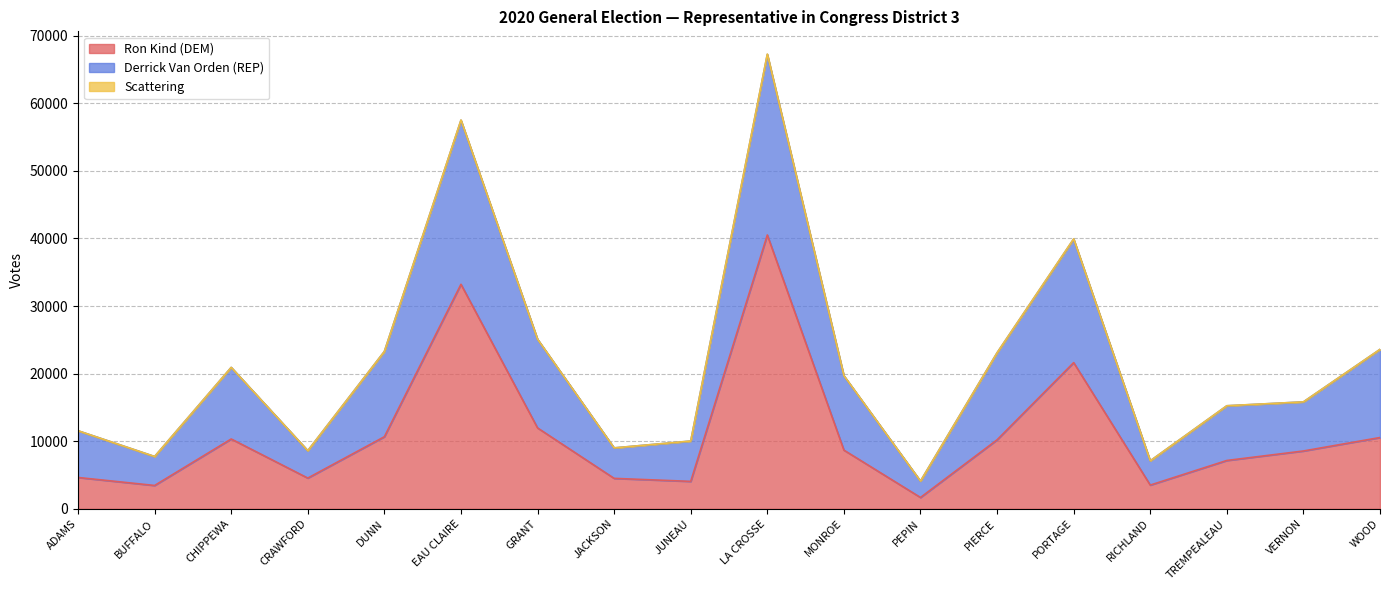

What is the label of the 13th point from the left?

PIERCE